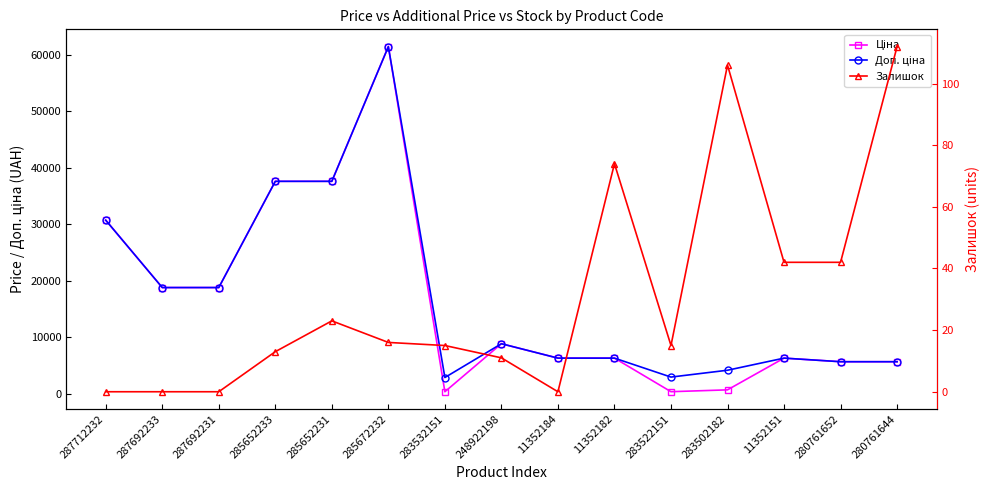

Which category has the highest value across all series?

285672232